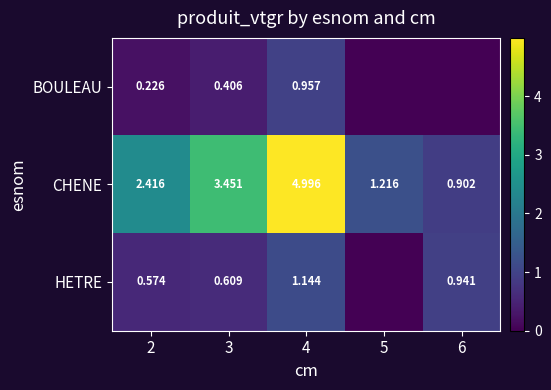

Is the value of BOULEAU at 4 greater than the value of CHENE at 6?

Yes